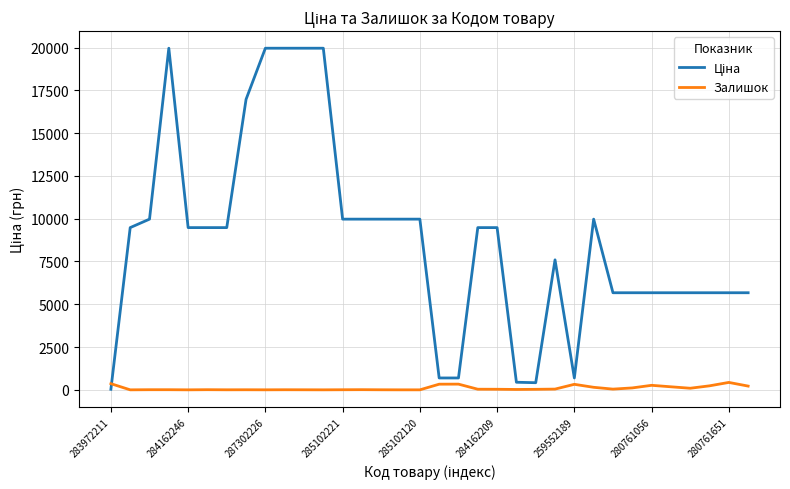

Is this an area chart (filled region under the line)?

No